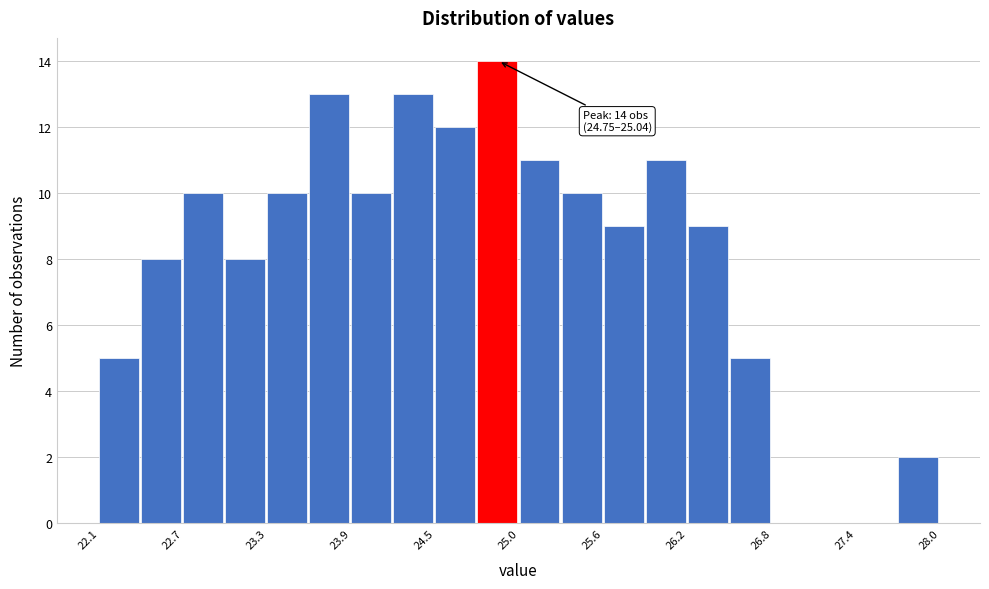

Around what value on the x-axis is the tallest bar? Give the approximate position of its centre, as read against the axis.

24.9